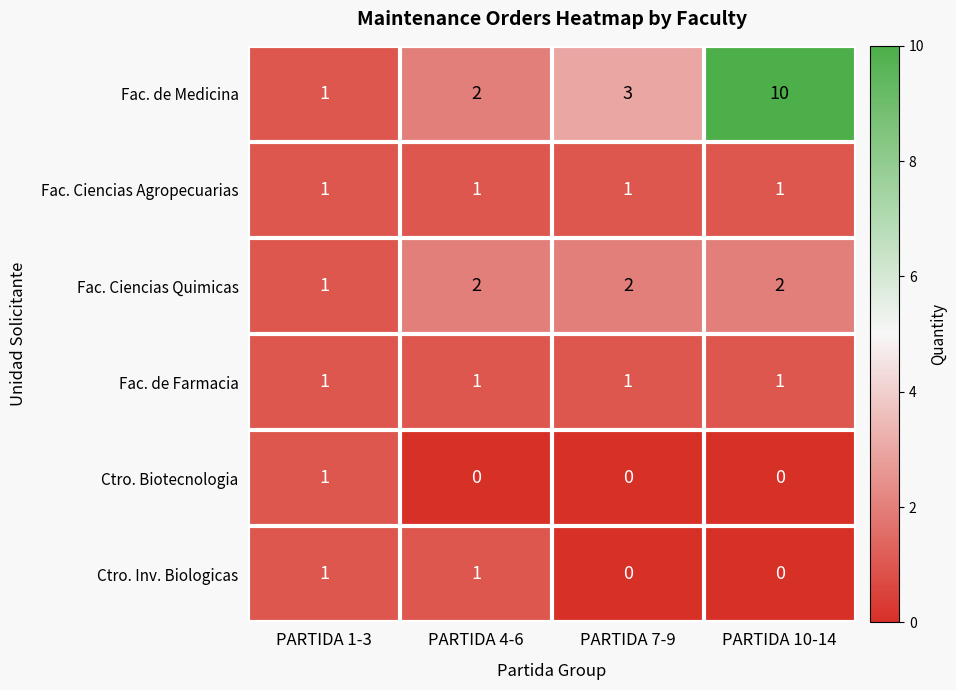

At which category is the sum across all series the highest?

PARTIDA 10-14